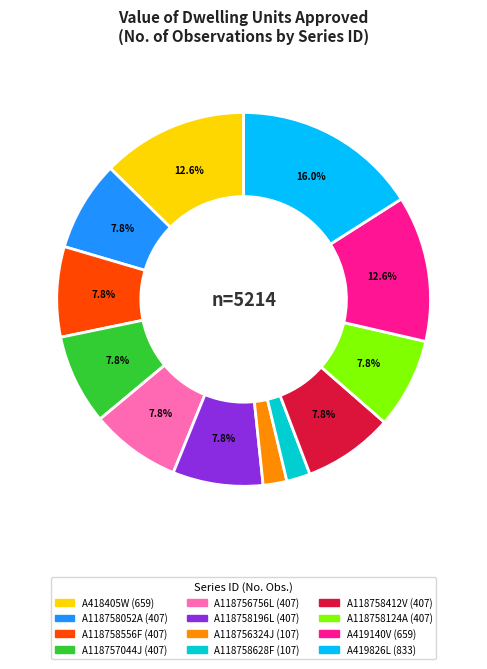

Which category has the biggest portion of the pie?

A419826L